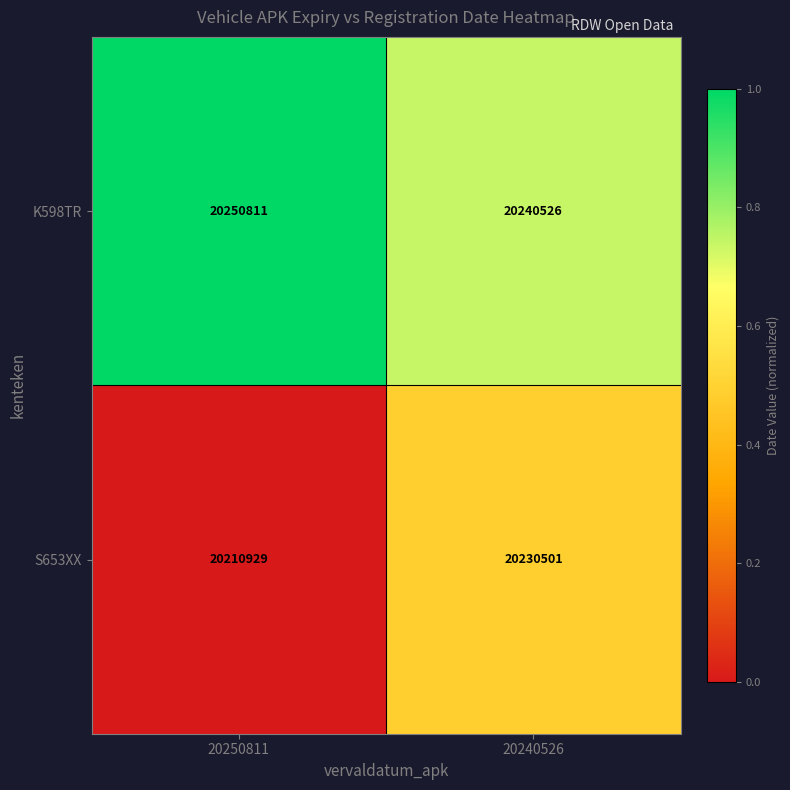

What is the sum of the S653XX values at 20240526 and 20250811?

40441430